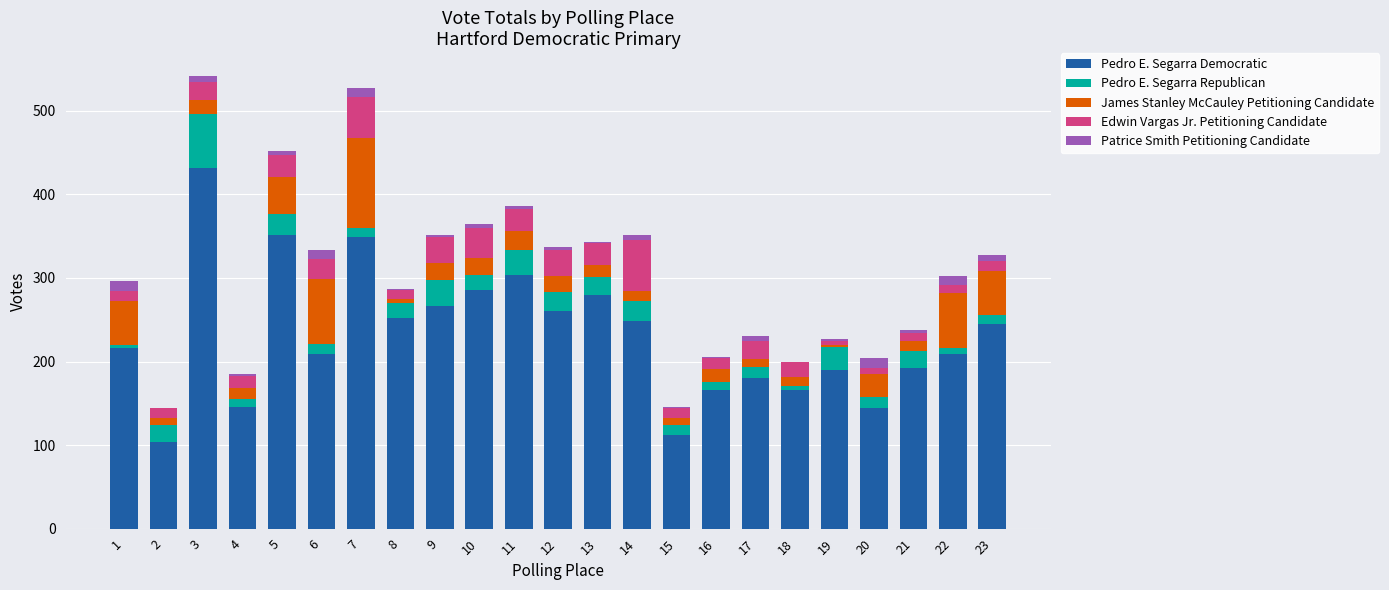

What is the maximum value for Pedro E. Segarra Democratic?

432